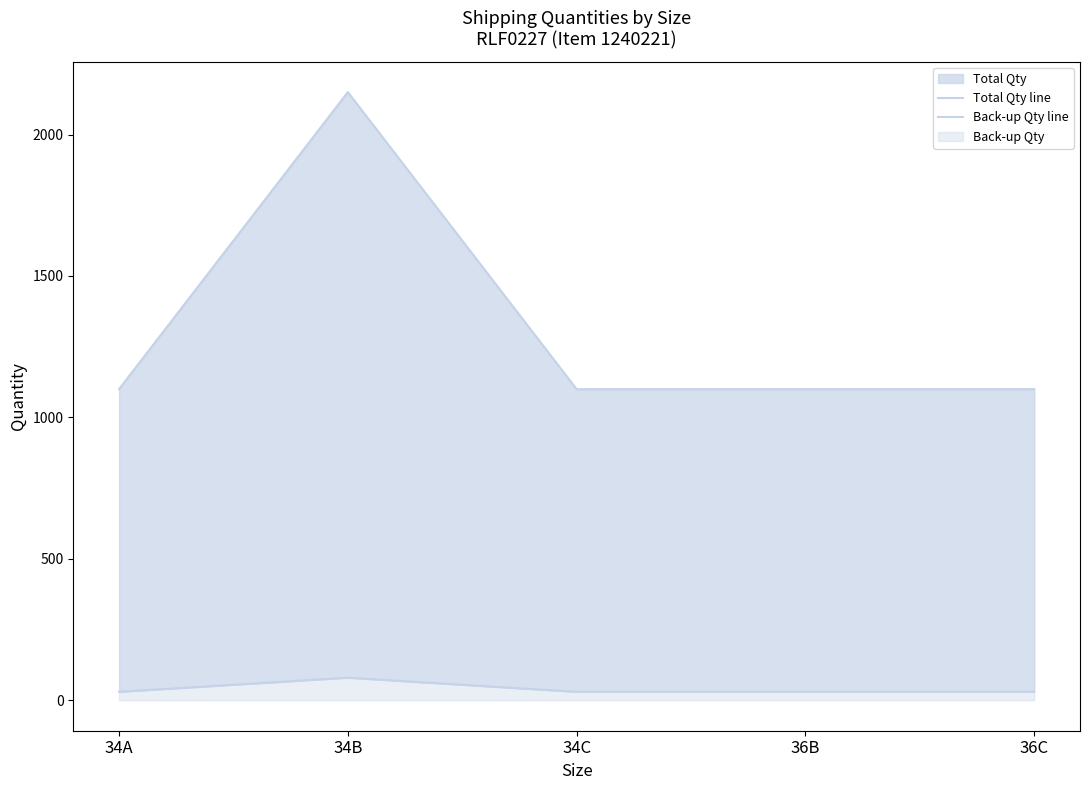

The value of Total Qty line at 36B is 326. True or false?

False